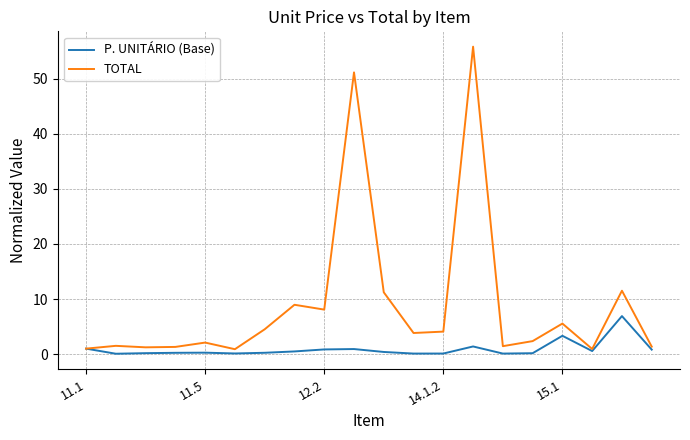

Which series has the largest total across all categories?

TOTAL